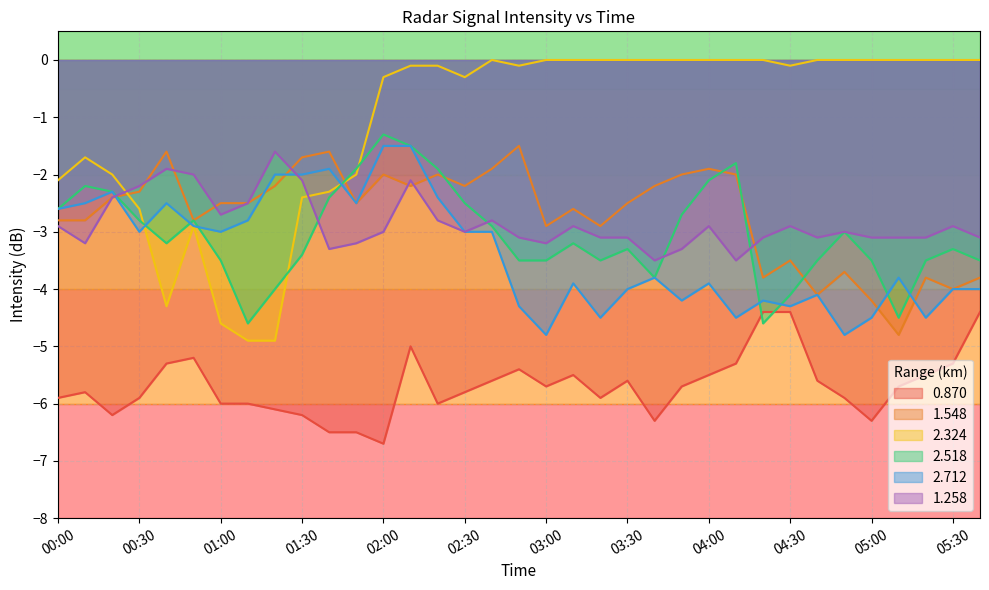

True or false: 2.518 has a value of -1.2 at 02:20.

False